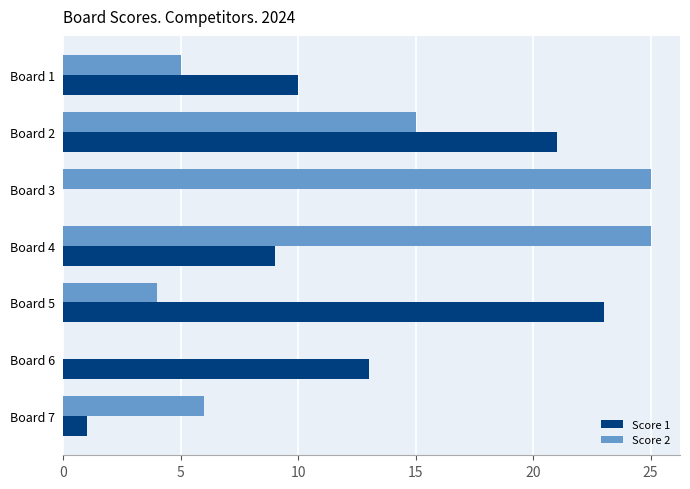

The Score 1 series shows 36 at Board 5. True or false?

False